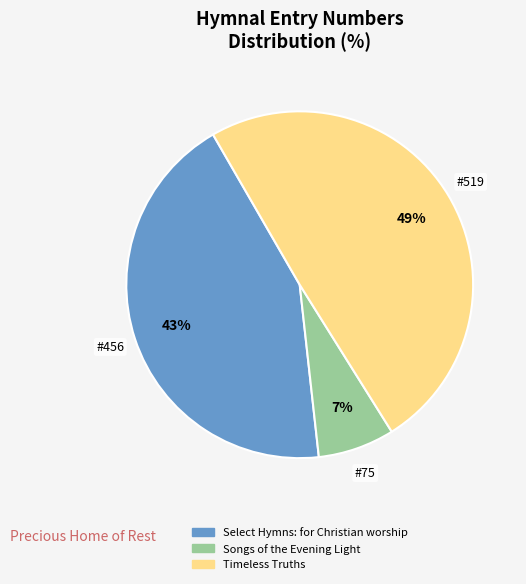

Which has a higher value, Select Hymns: for Christian worship or Songs of the Evening Light?

Select Hymns: for Christian worship